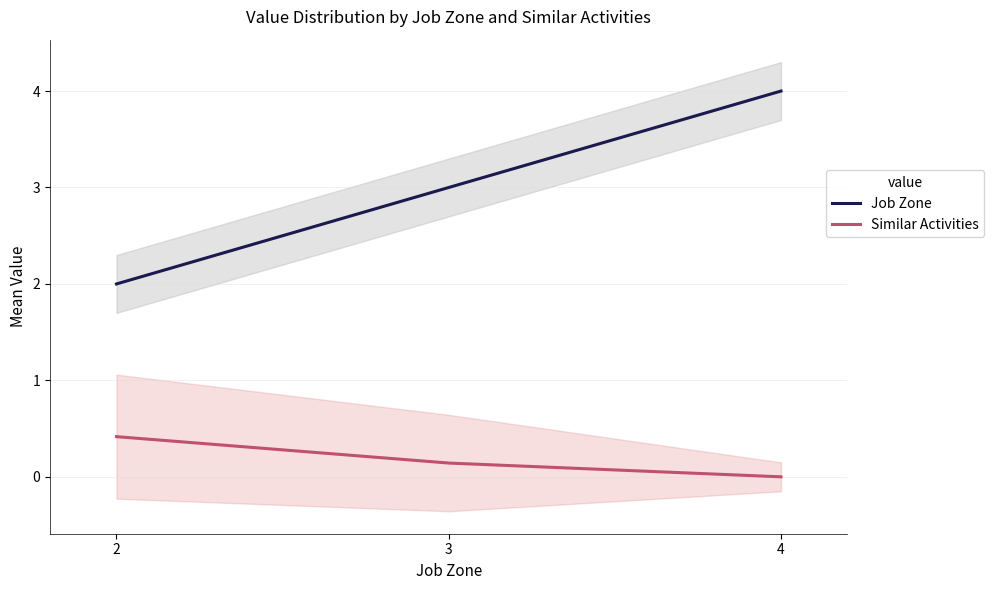

How many lines are shown in the chart?

2